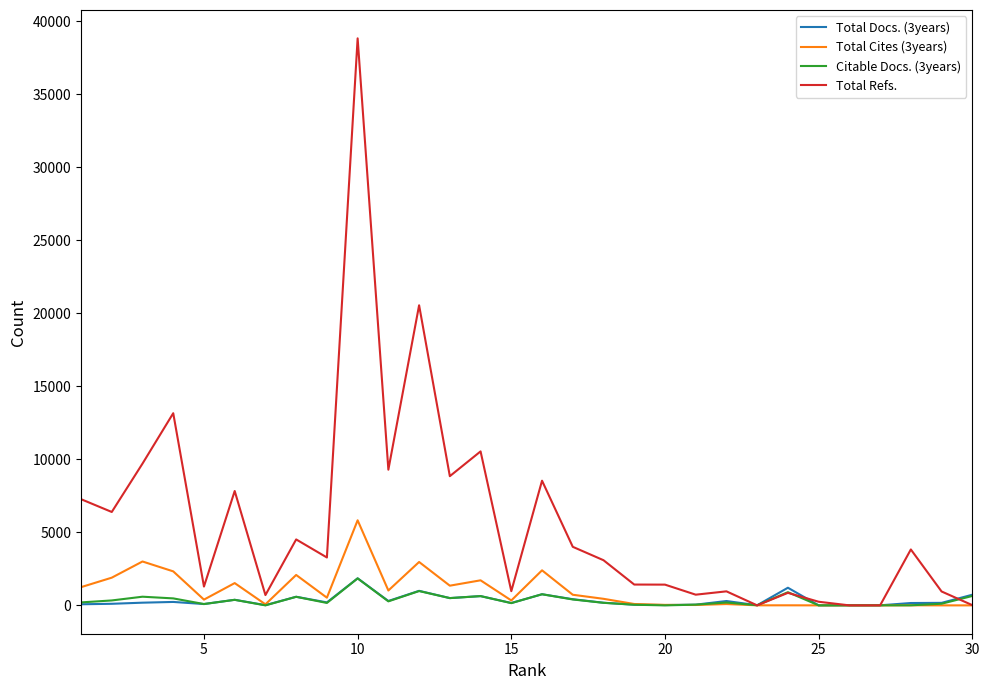

Which series has the largest total across all categories?

Total Refs.